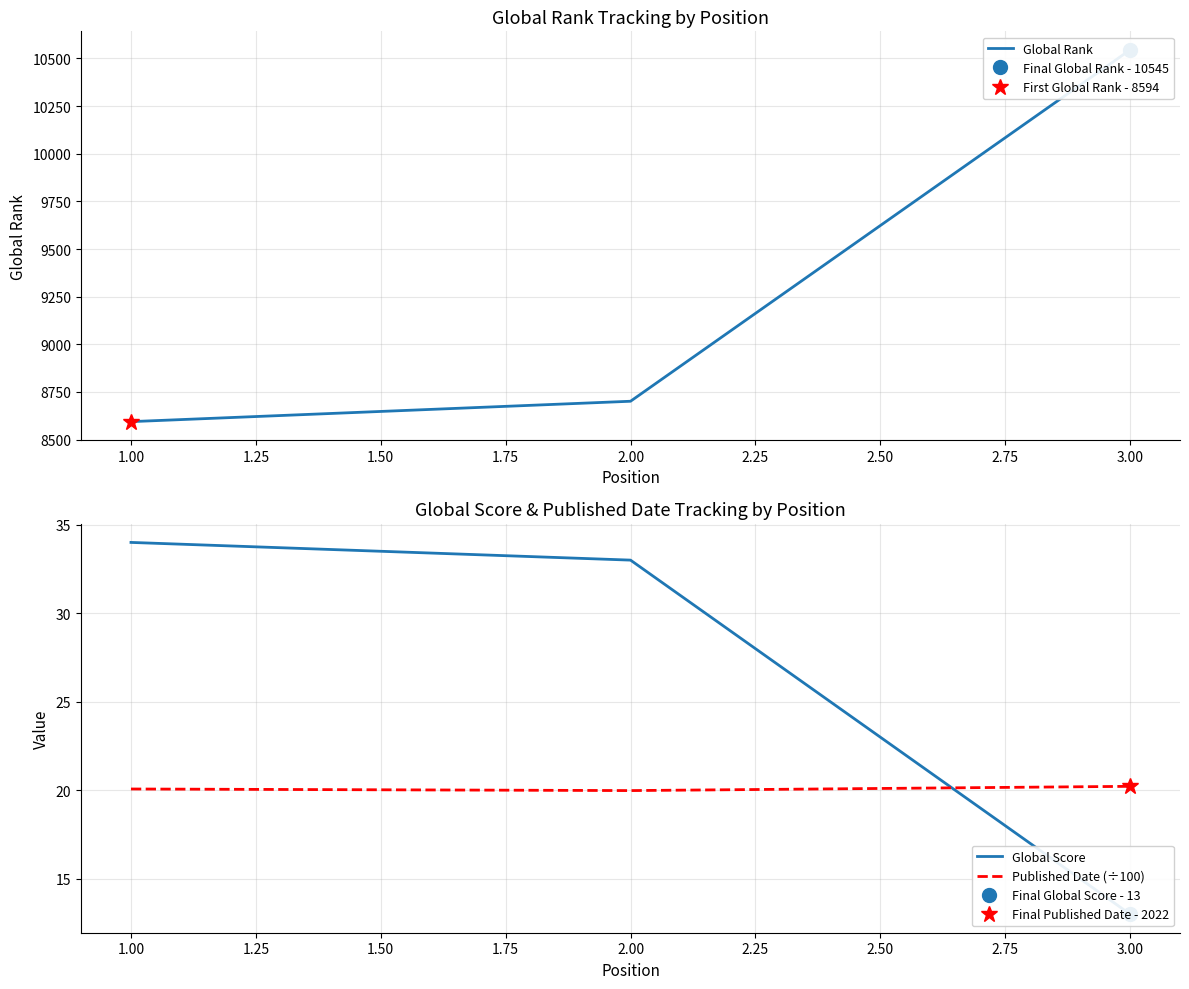

Reading left to right, transcribe all the data shown in this chart.

Global Rank: 8594.0	8701.0	10545.0
Global Score: 34.0	33.0	13.0
Published Date (÷100): 20.1	20.0	20.2